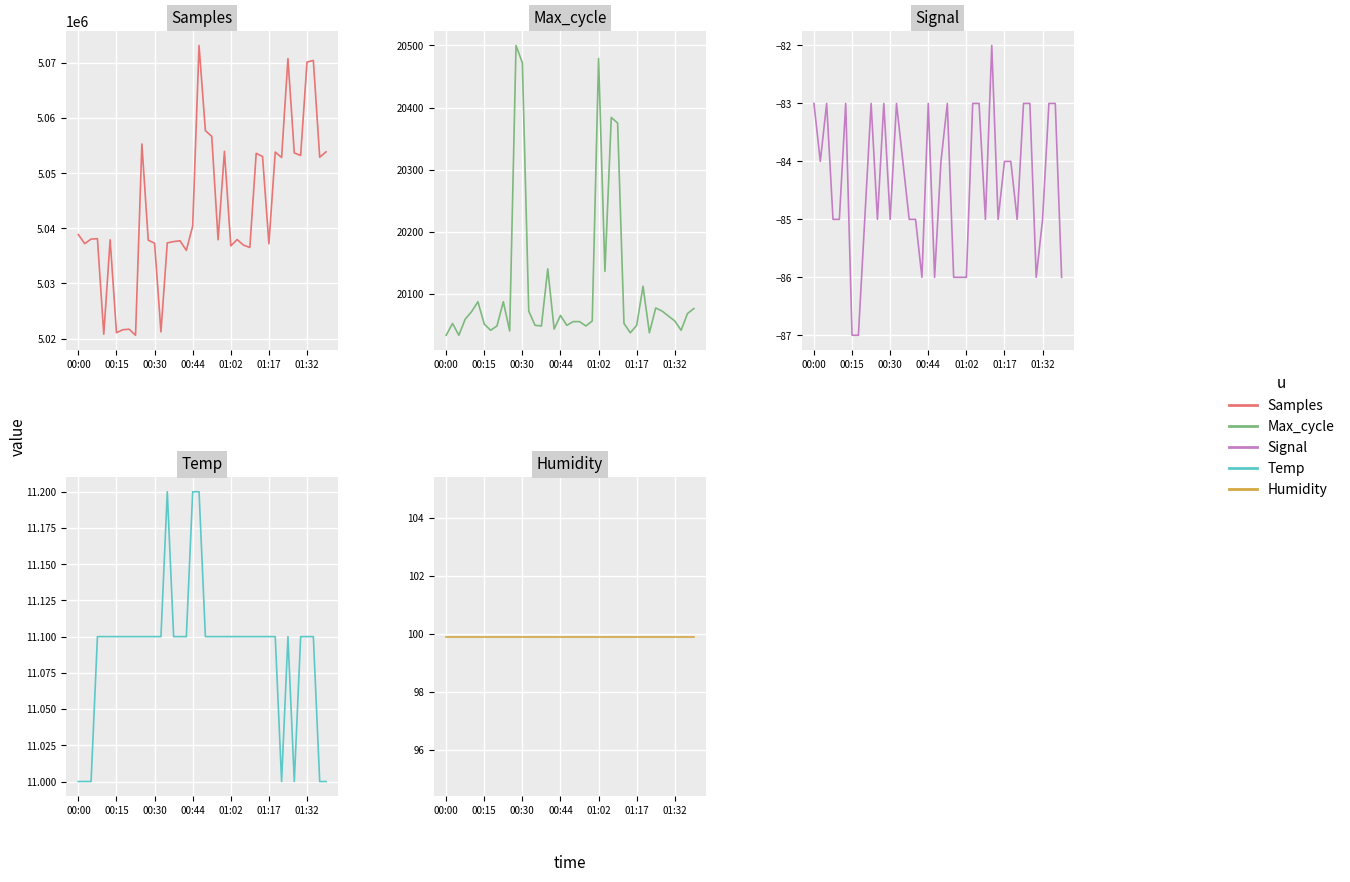

True or false: Max_cycle and Humidity intersect in this chart.

False